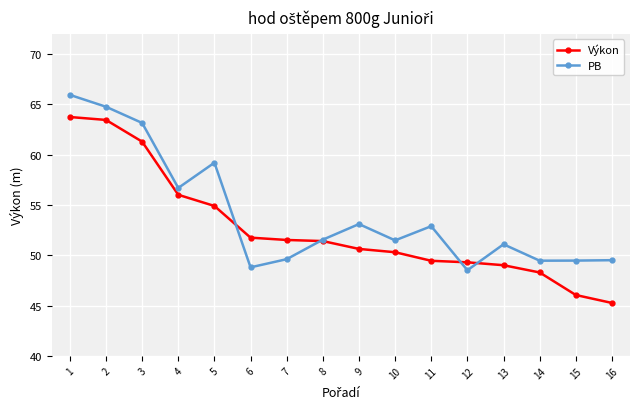

At which category does PB reach its first local valley?

4